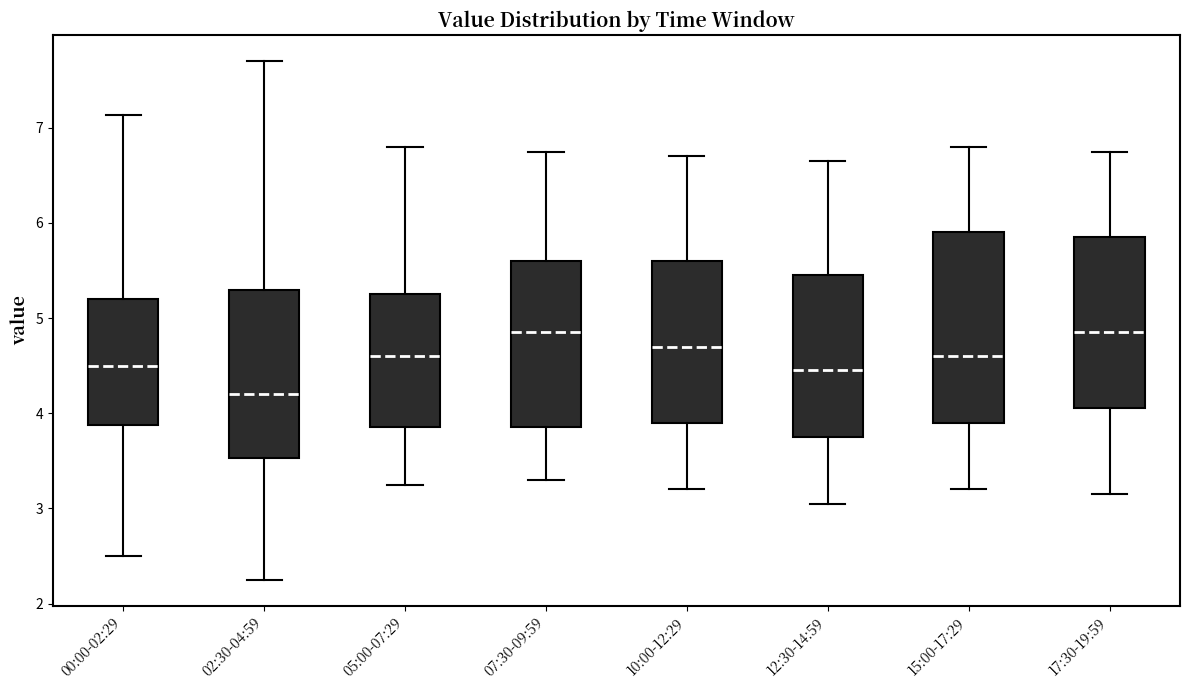

Reading left to right, transcribe this box plot: for each box, give where its median line is, the range the box spans, and where its two whiskers end, as read against the y-axis. The values are not printed on the chart, so give them approximately, as read against the axis.

00:00-02:29: median 4.5, box 3.9 to 5.2, whiskers 2.5 to 7.1
02:30-04:59: median 4.2, box 3.5 to 5.3, whiskers 2.3 to 7.7
05:00-07:29: median 4.6, box 3.9 to 5.3, whiskers 3.3 to 6.8
07:30-09:59: median 4.9, box 3.9 to 5.6, whiskers 3.3 to 6.8
10:00-12:29: median 4.7, box 3.9 to 5.6, whiskers 3.2 to 6.7
12:30-14:59: median 4.5, box 3.8 to 5.5, whiskers 3.1 to 6.7
15:00-17:29: median 4.6, box 3.9 to 5.9, whiskers 3.2 to 6.8
17:30-19:59: median 4.9, box 4.1 to 5.9, whiskers 3.2 to 6.8